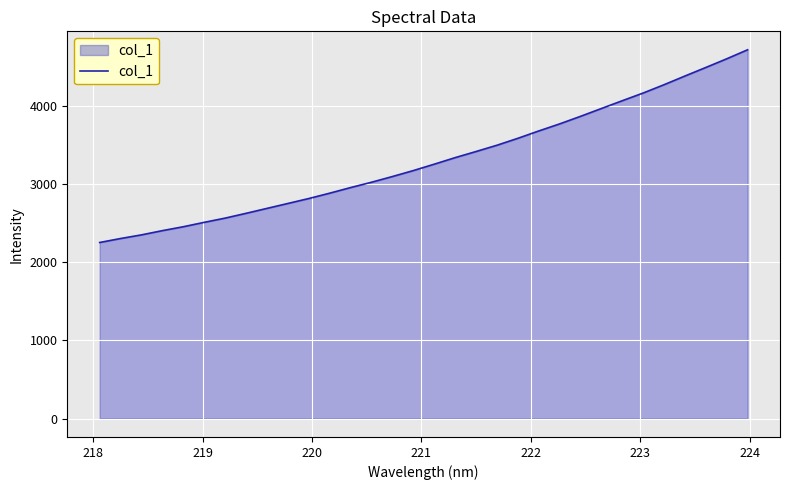

True or false: there are more than 2 points higher than both neighbors.

False